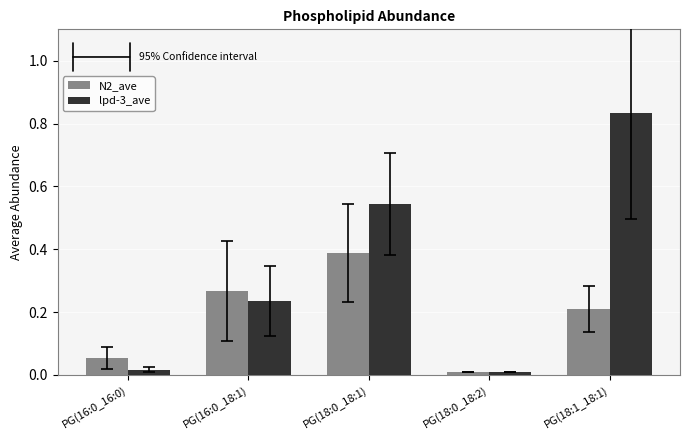

The value of lpd-3_ave at PG(18:0_18:2) is 0.0. True or false?

True